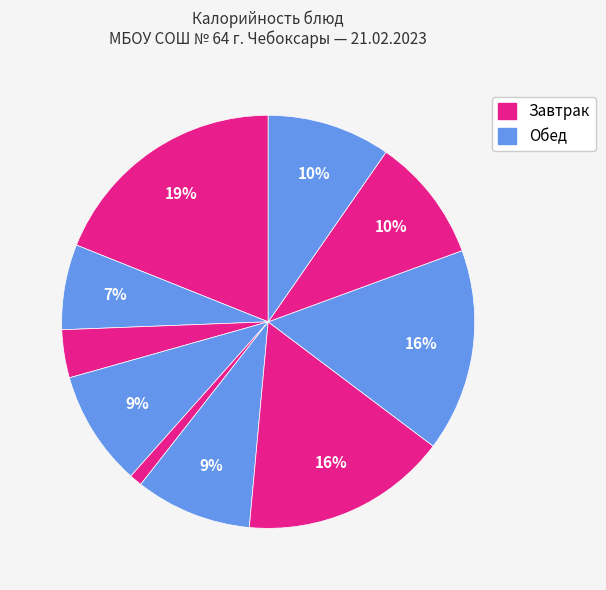

How many segments does this pie chart have?

10